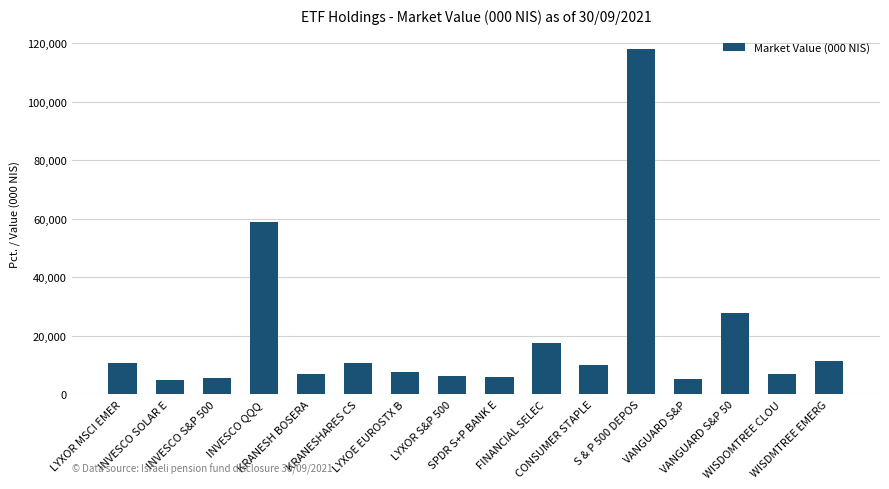

What is the average value?

19710.9